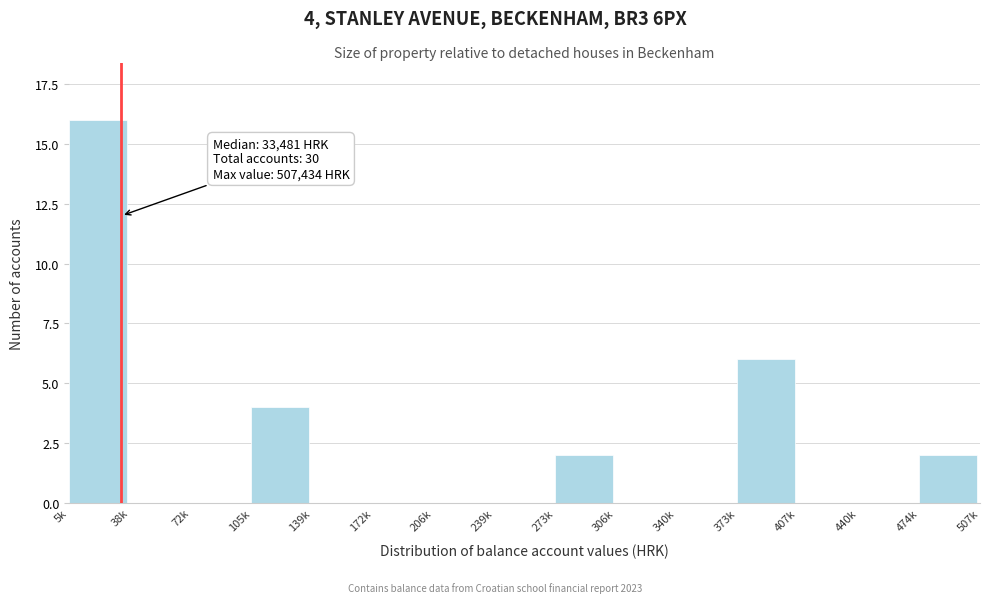

Reading left to right, what are all the values shown in this chart?

5k=16	38k=0	72k=0	105k=4	139k=0	172k=0	206k=0	239k=0	273k=2	306k=0	340k=0	373k=6	407k=0	440k=0	474k=2